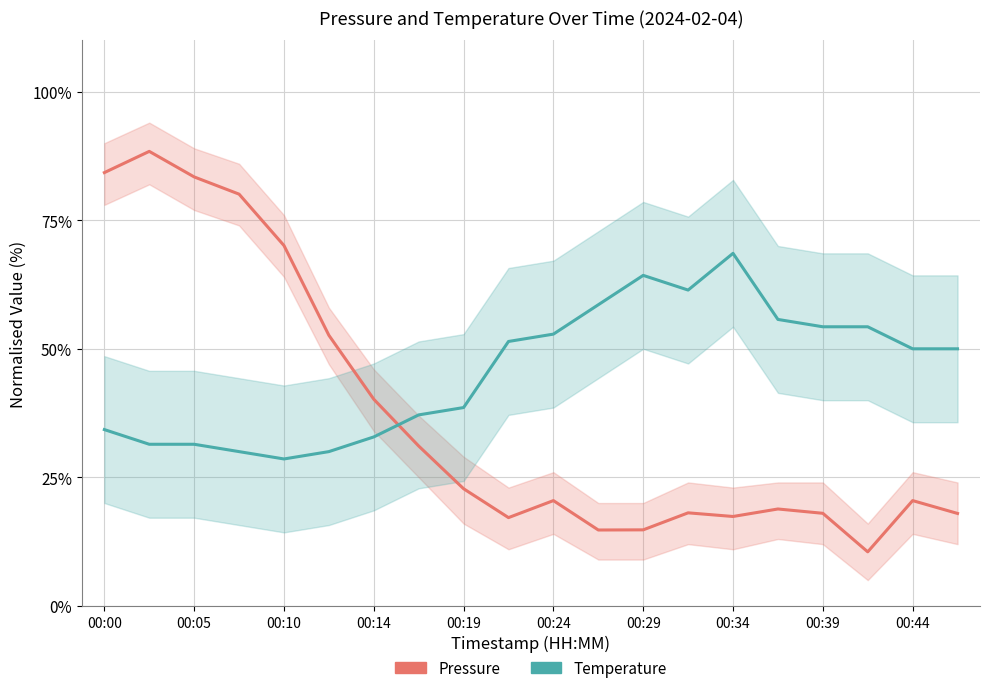

Rank the series by their maximum value, from highest to lowest.

Pressure, Temperature